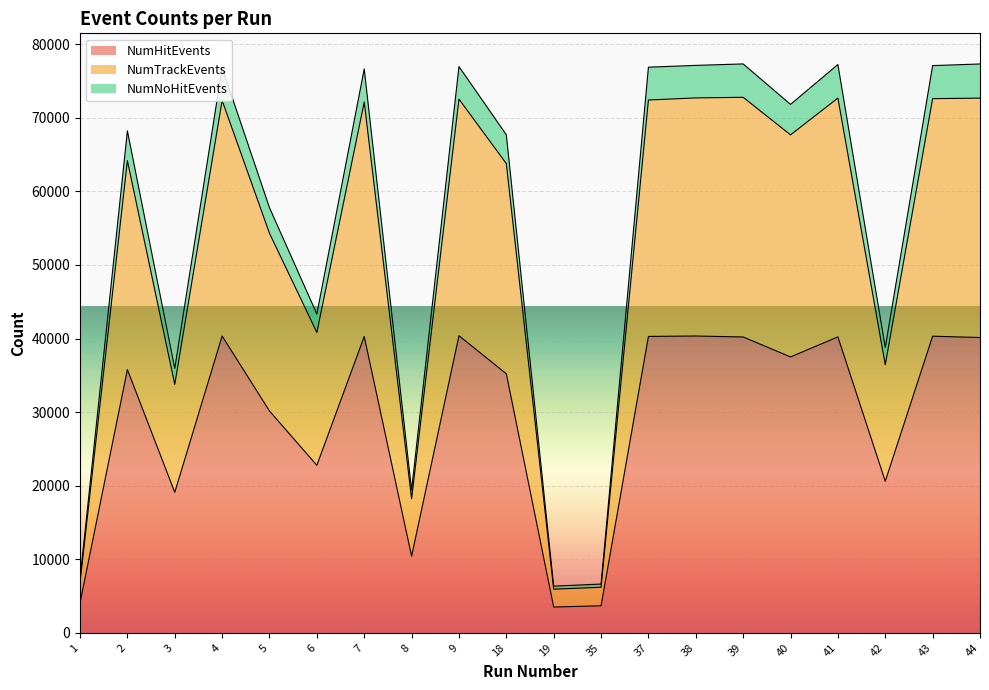

True or false: NumNoHitEvents and NumHitEvents intersect in this chart.

False